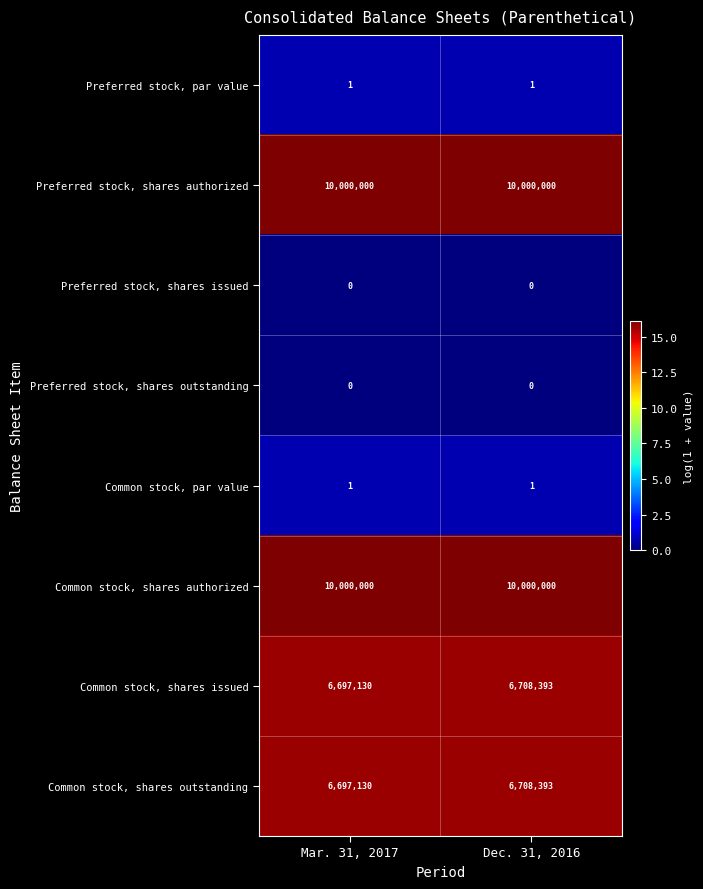

Is it true that Common stock, par value equals 1 at Dec. 31, 2016?

True